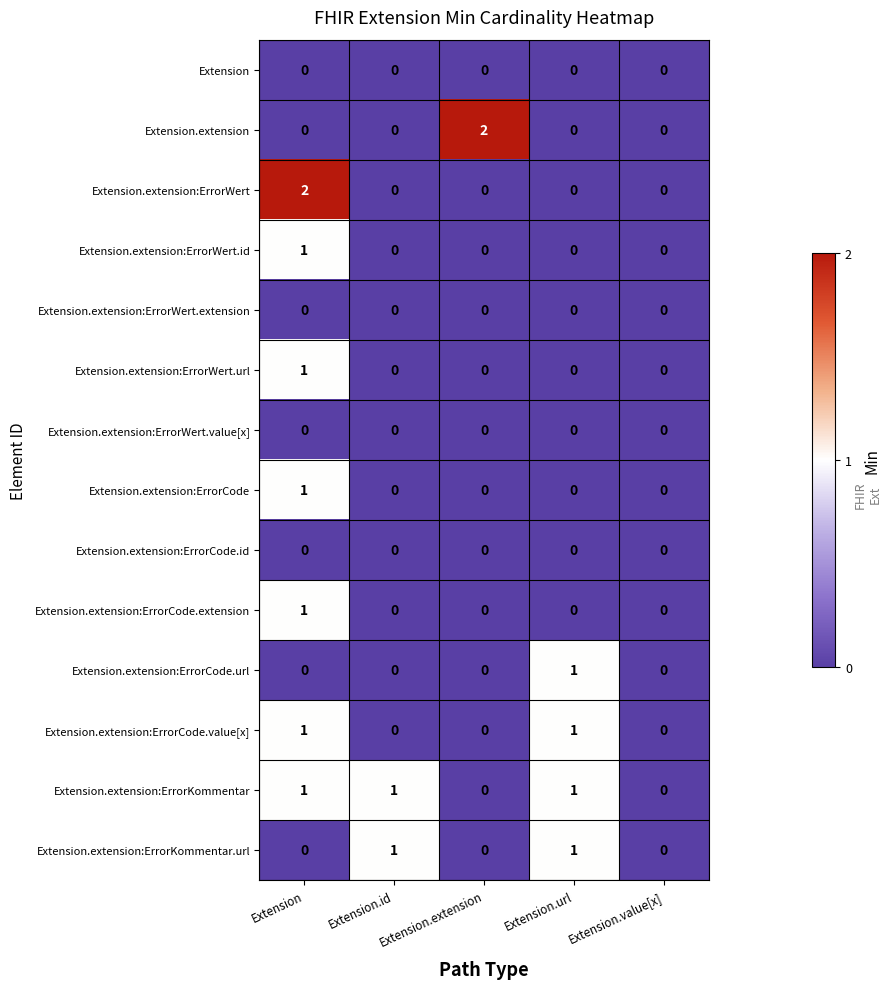

What is the total value across all series at Extension.url?

4